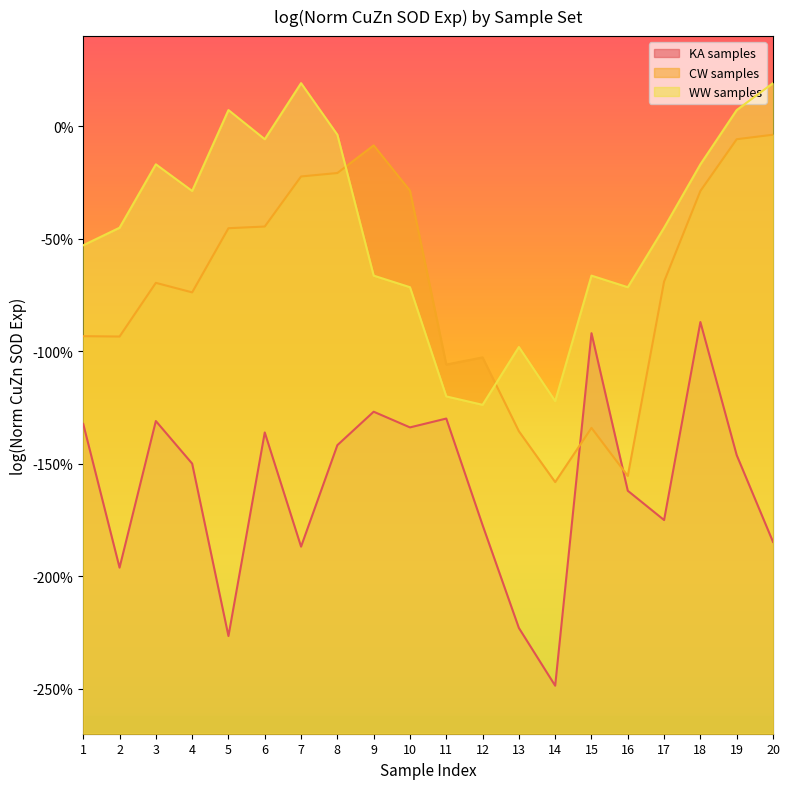

List the series in order of their overall mean, lowest first.

KA samples, CW samples, WW samples